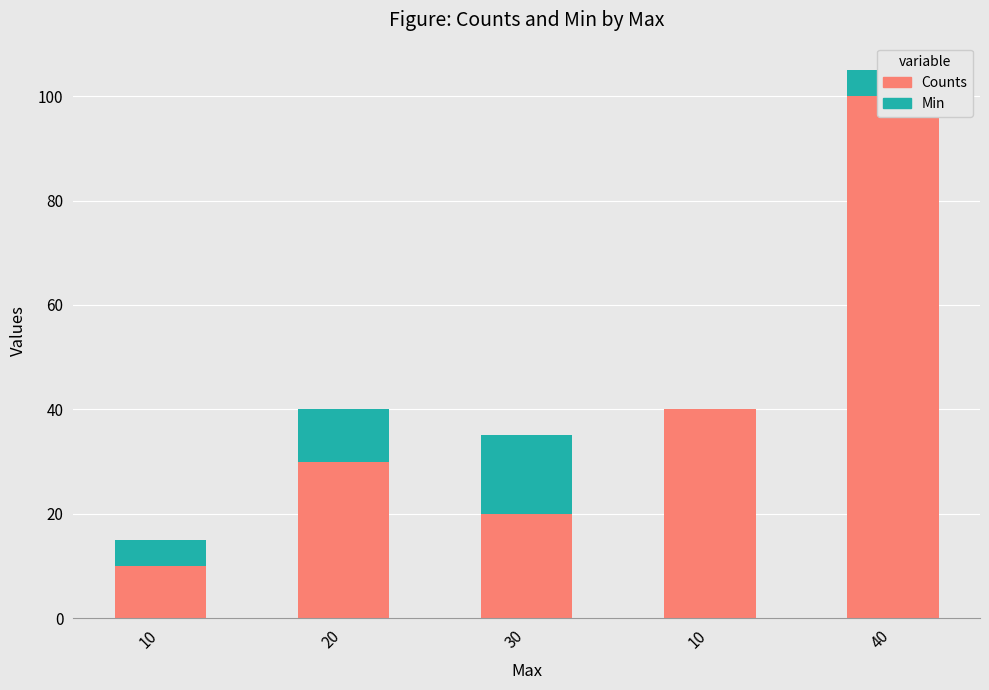

What is the label of the 5th bar from the right?

10